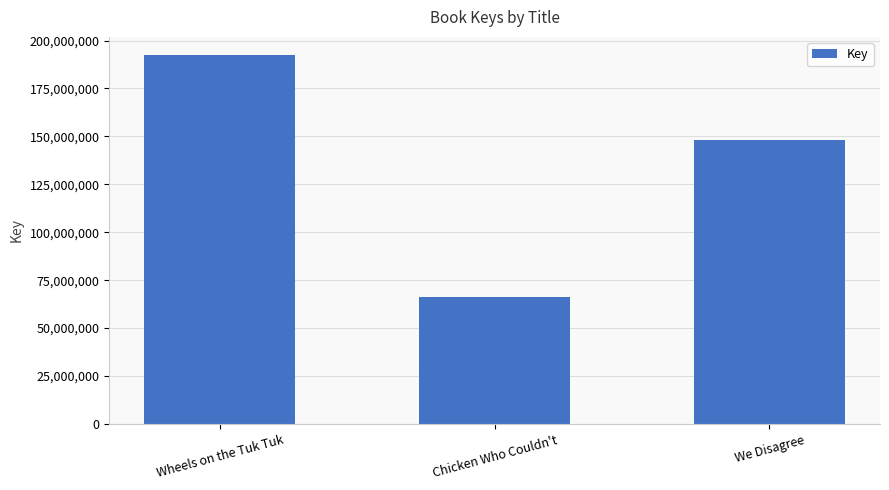

The chart shows a value of 77445873 at Wheels on the Tuk Tuk. True or false?

False